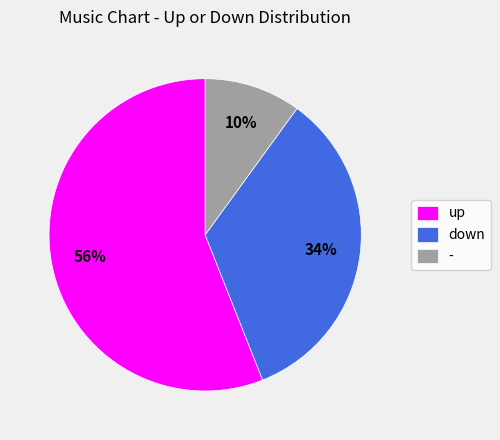

What percentage is the up slice, to the nearest percent?

56%